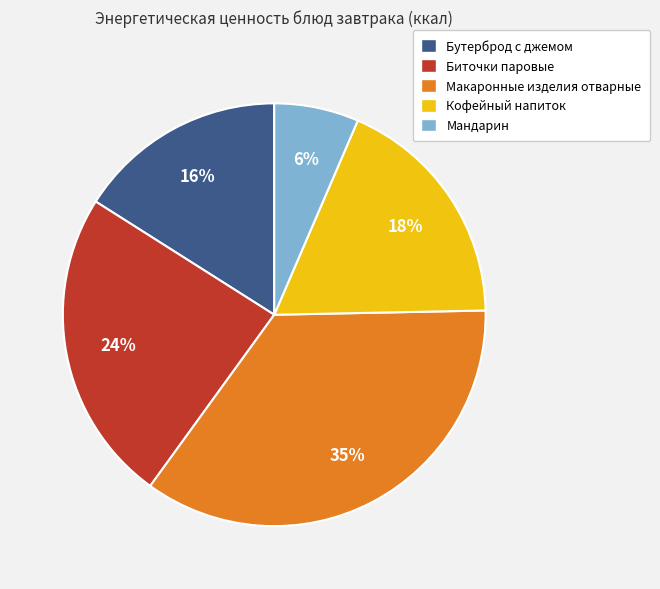

Which category has the biggest portion of the pie?

Макаронные изделия отварные